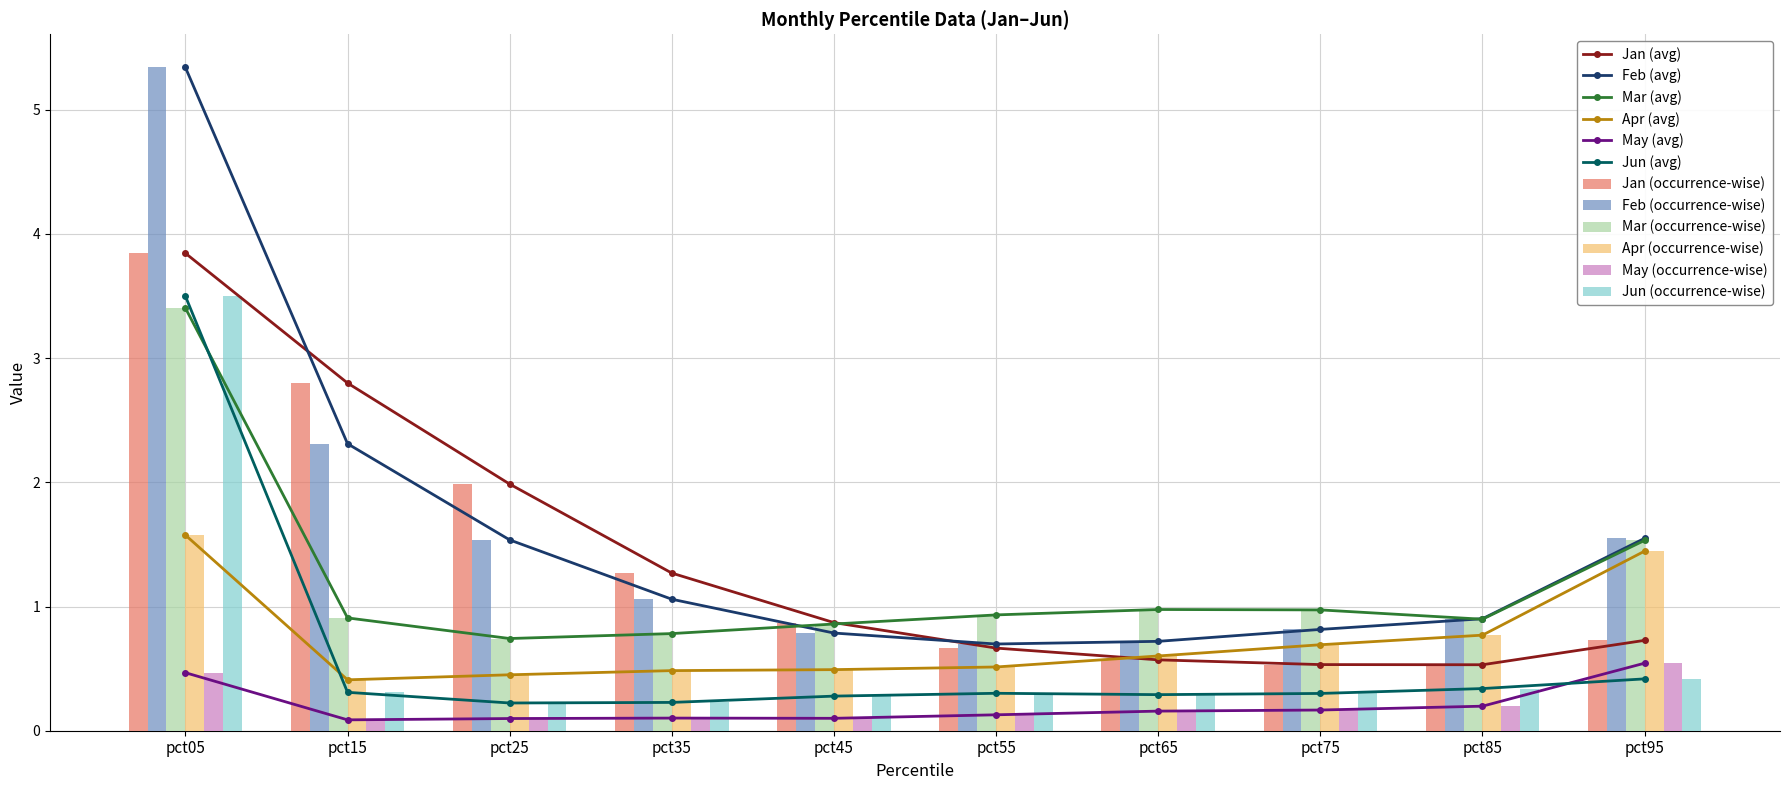

Reading left to right, extract all data points from this chart.

Jan: 3.8	2.8	2.0	1.3	0.9	0.7	0.6	0.5	0.5	0.7
Feb: 5.3	2.3	1.5	1.1	0.8	0.7	0.7	0.8	0.9	1.5
Mar: 3.4	0.9	0.7	0.8	0.9	0.9	1.0	1.0	0.9	1.5
Apr: 1.6	0.4	0.5	0.5	0.5	0.5	0.6	0.7	0.8	1.4
May: 0.5	0.1	0.1	0.1	0.1	0.1	0.2	0.2	0.2	0.5
Jun: 3.5	0.3	0.2	0.2	0.3	0.3	0.3	0.3	0.3	0.4